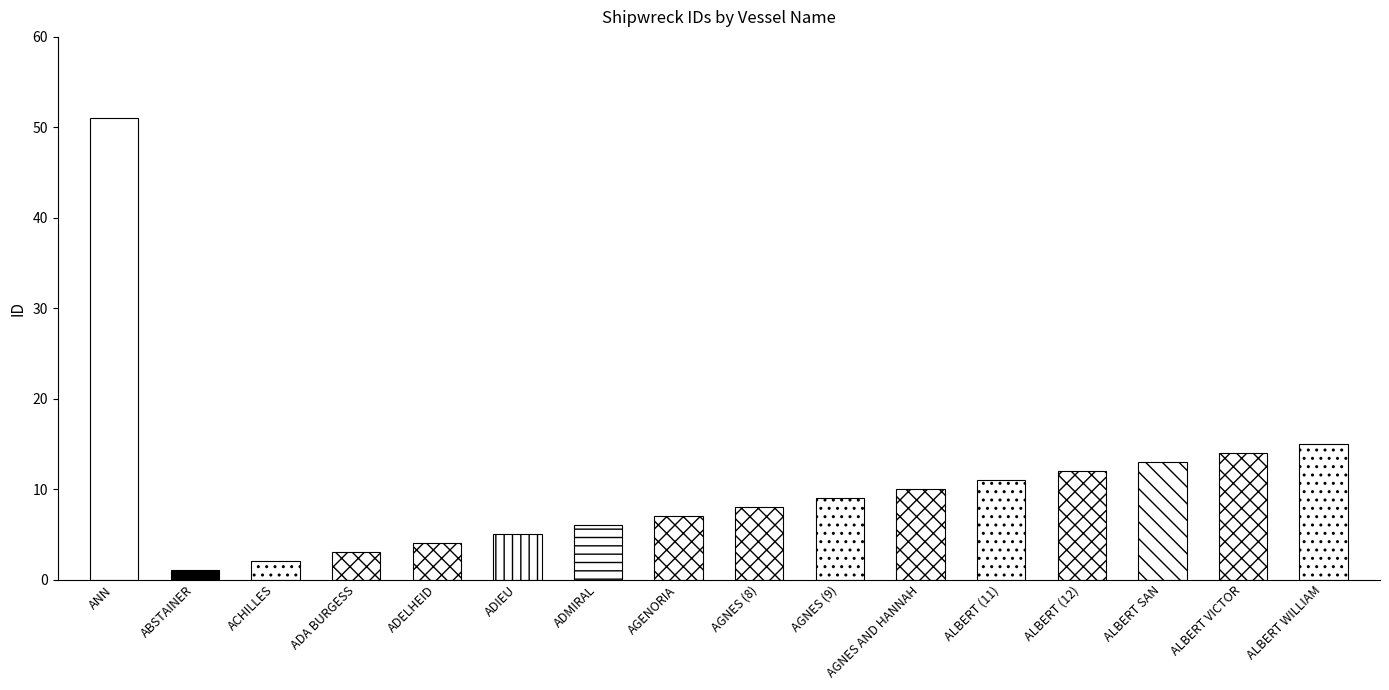

What is the sum of the values at AGENORIA and ANN?

58